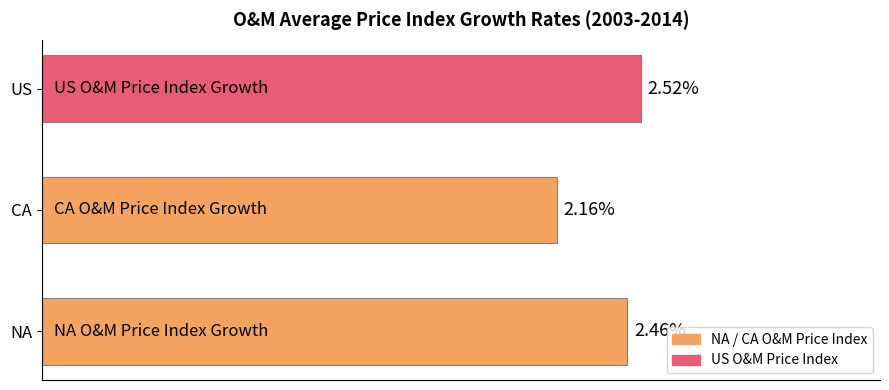

Between NA and US, which is larger?

US